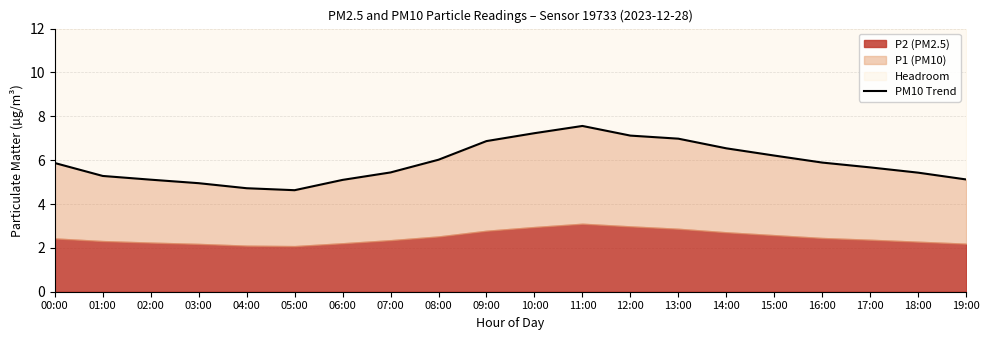

Does the chart display data point markers on the line(s)?

No